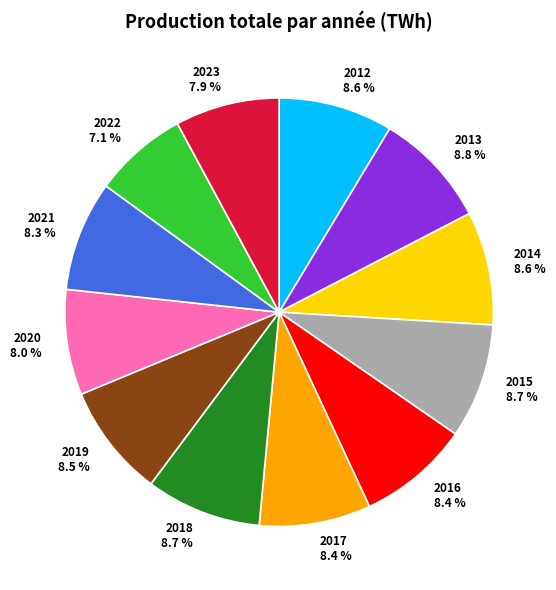

Is it true that 2022 is 7% of the pie?

True